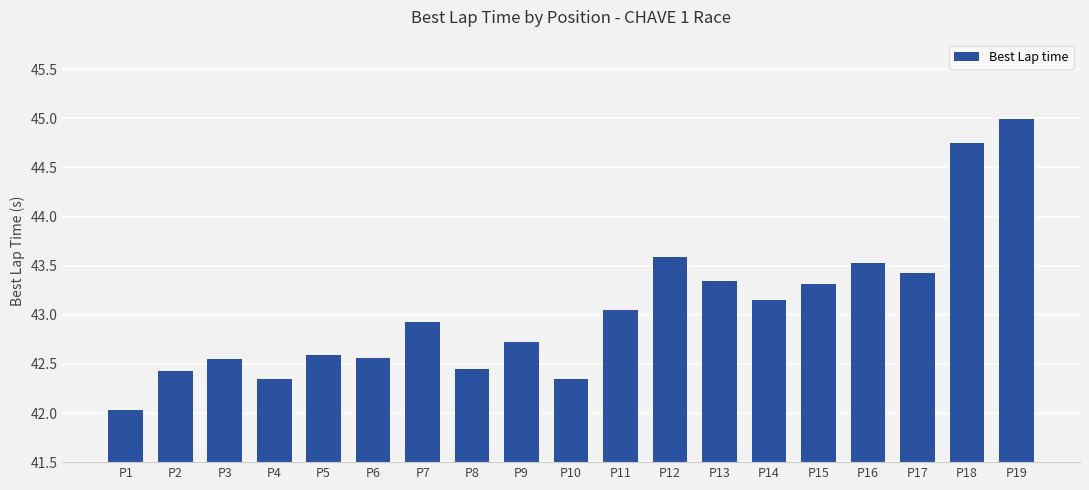

Which category has the lowest value across all series?

P1